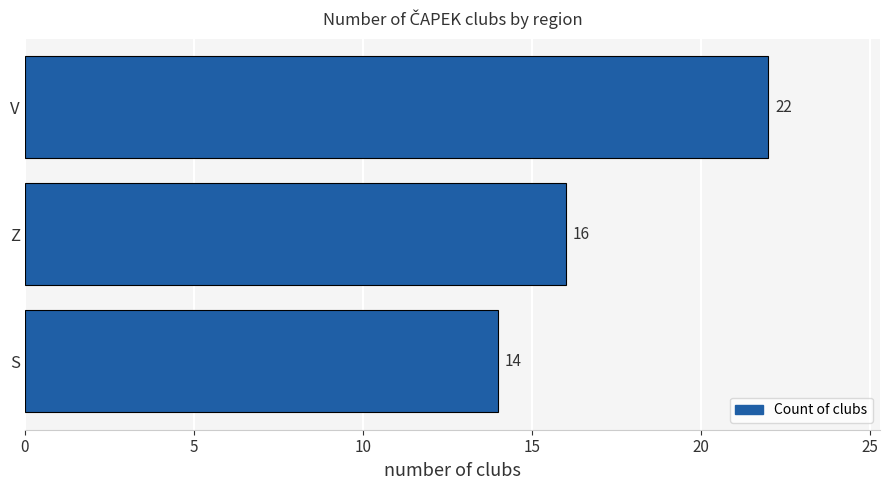

Is it true that the value at Z is 16?

True